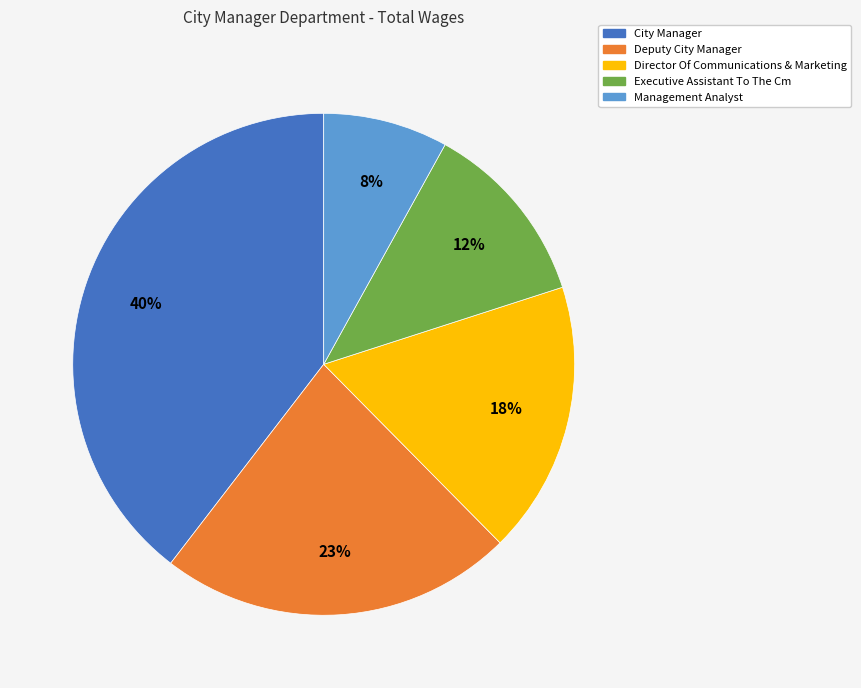

Is there any slice that represents more than half of the pie?

No